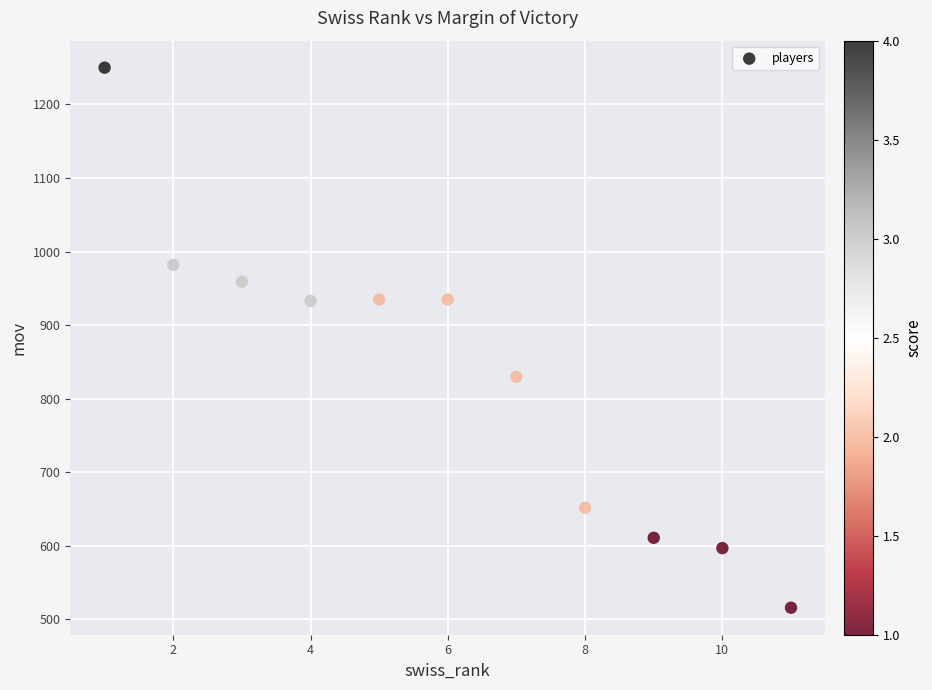

What is the average Y value?

836